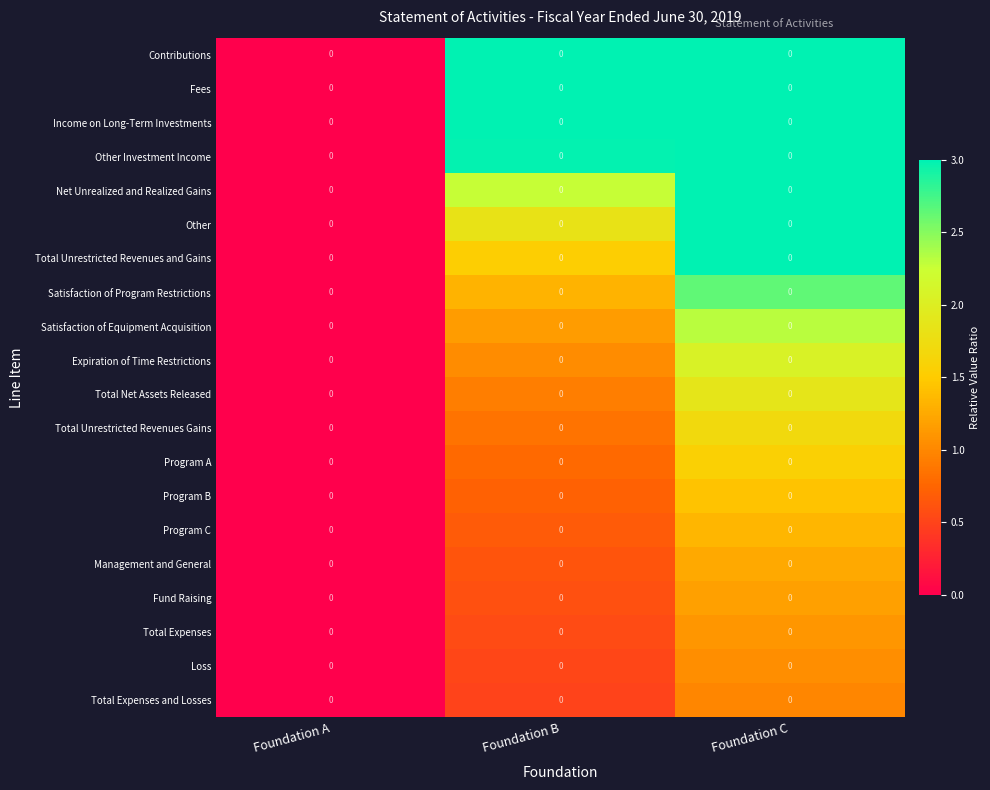

List the labels in order of Satisfaction of Program Restrictions value, smallest first.

Foundation A, Foundation B, Foundation C